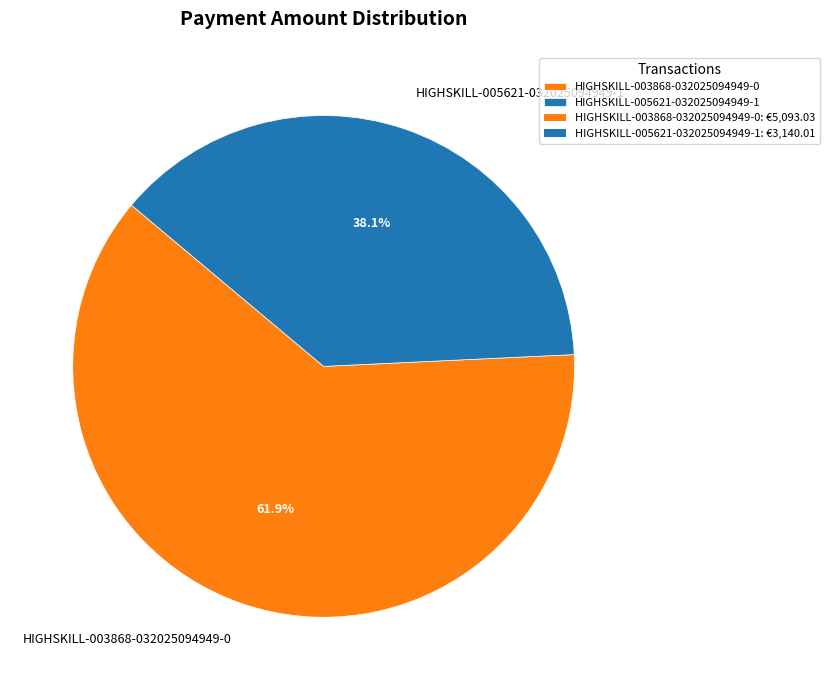

Which slice is the smallest?

HIGHSKILL-005621-032025094949-1